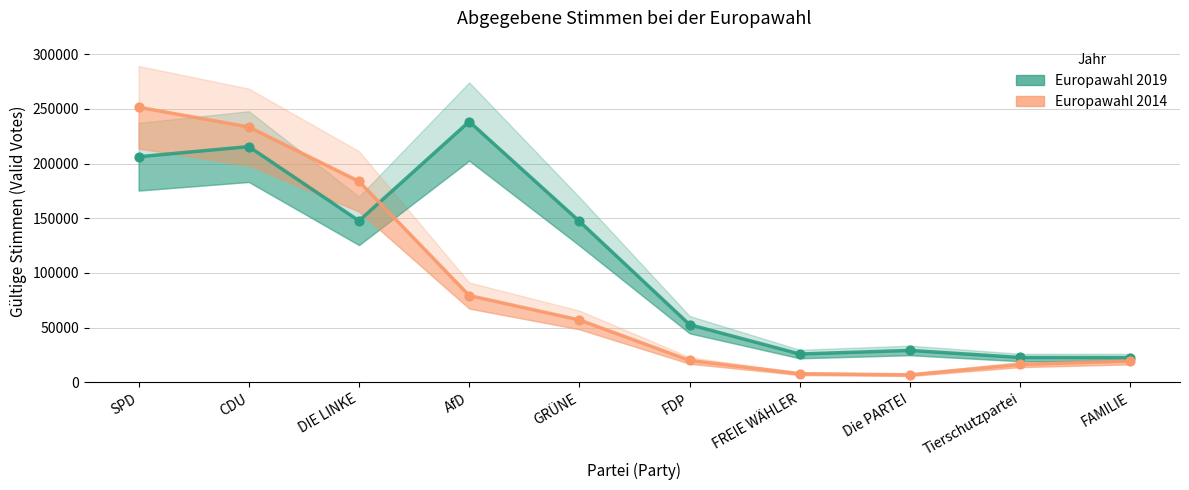

Which series has the widest spread of Y values?

Europawahl 2014